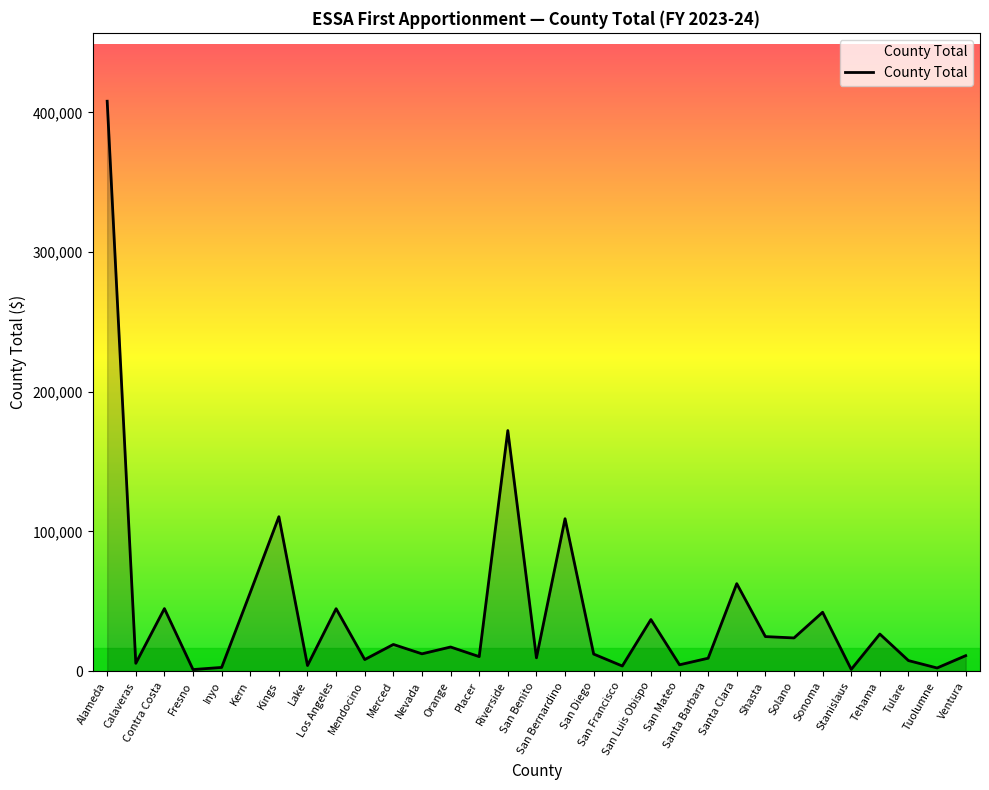

What is the maximum value shown in the chart?

407984